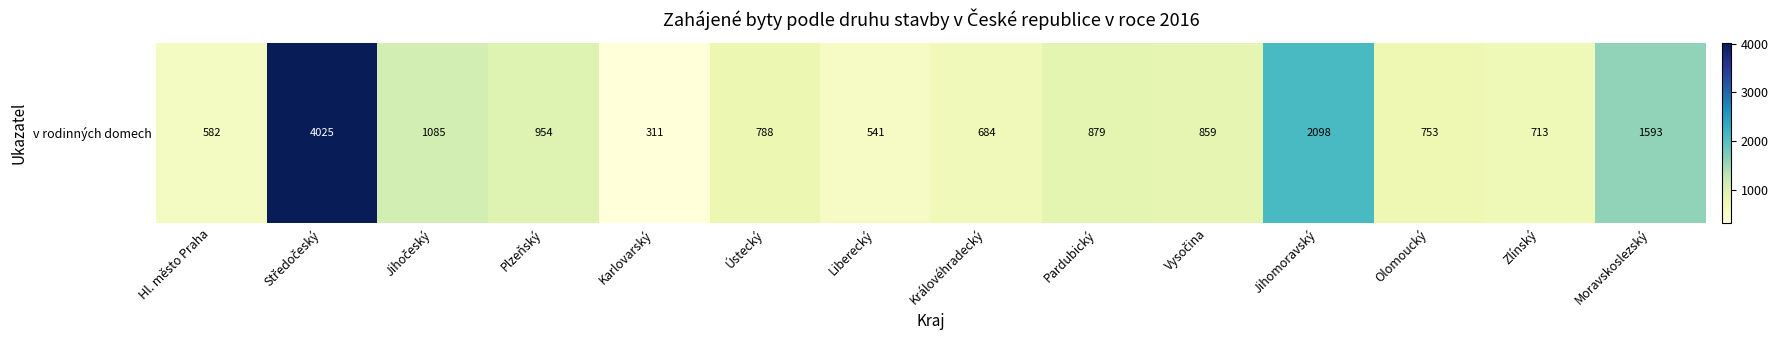

What is the greatest value displayed?

4025